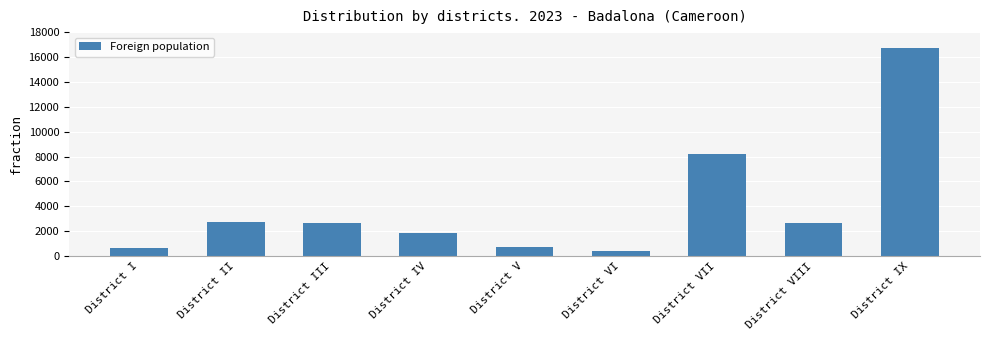

What is the value of the 5th bar from the left?

724